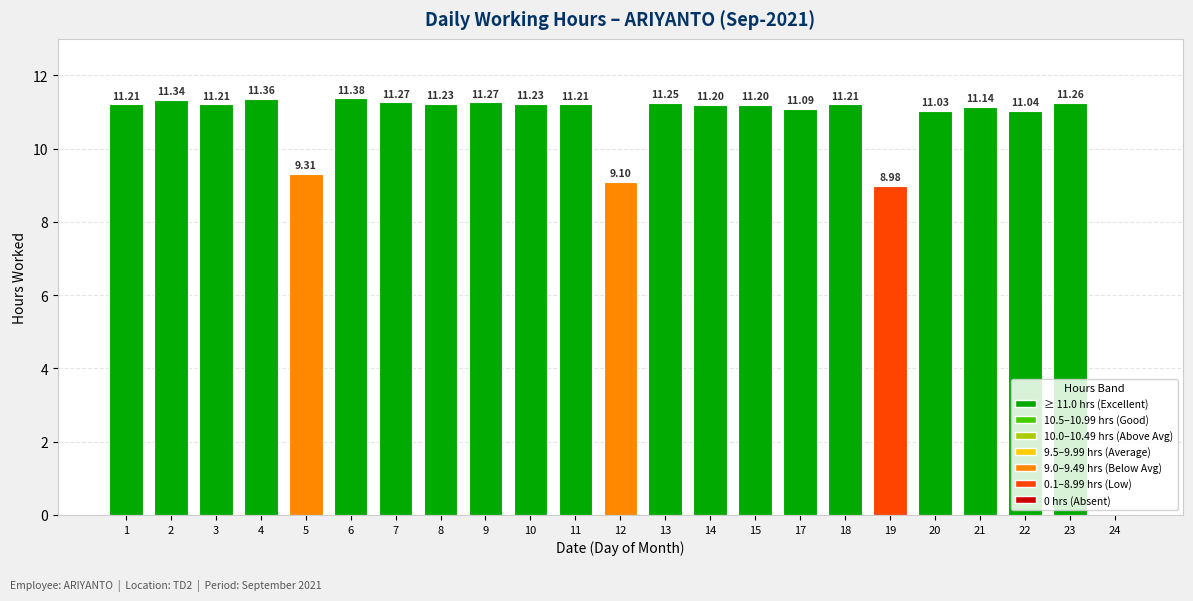

What is the ratio of the value at 9 to the value at 15?

1.0